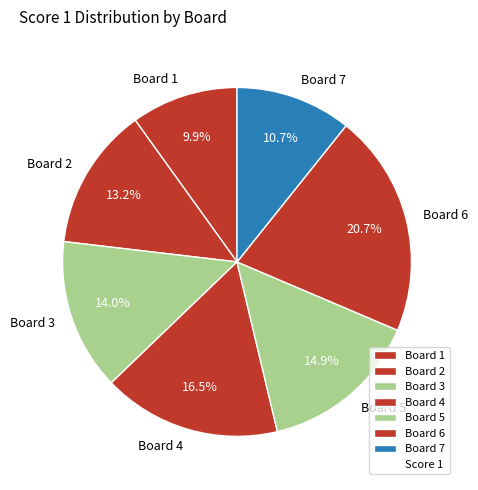

Rank the categories by value from lowest to highest.

Board 1, Board 7, Board 2, Board 3, Board 5, Board 4, Board 6